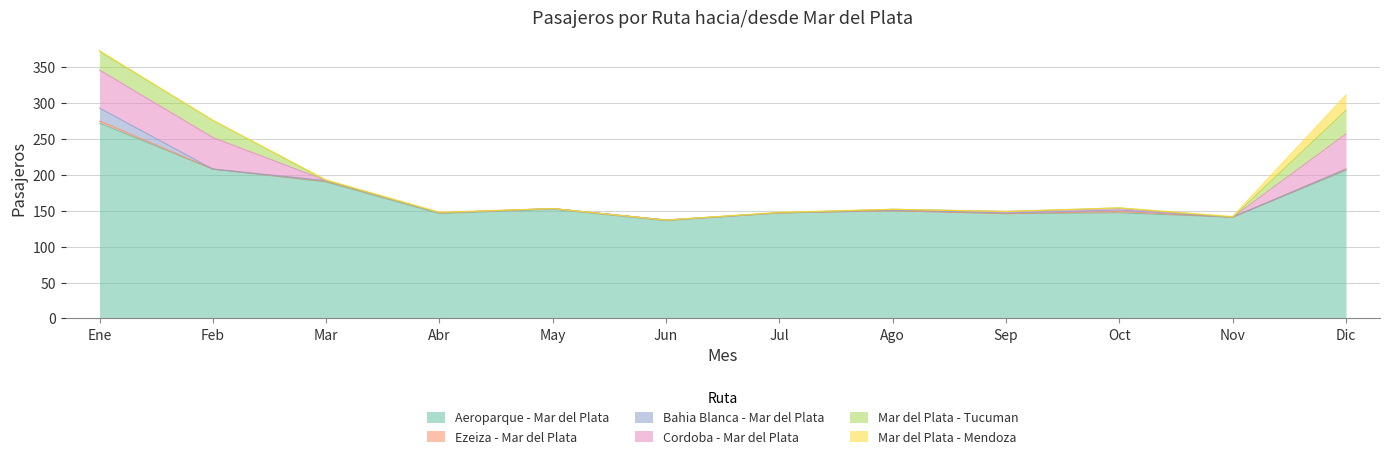

Count the number of data series in this chart.

6